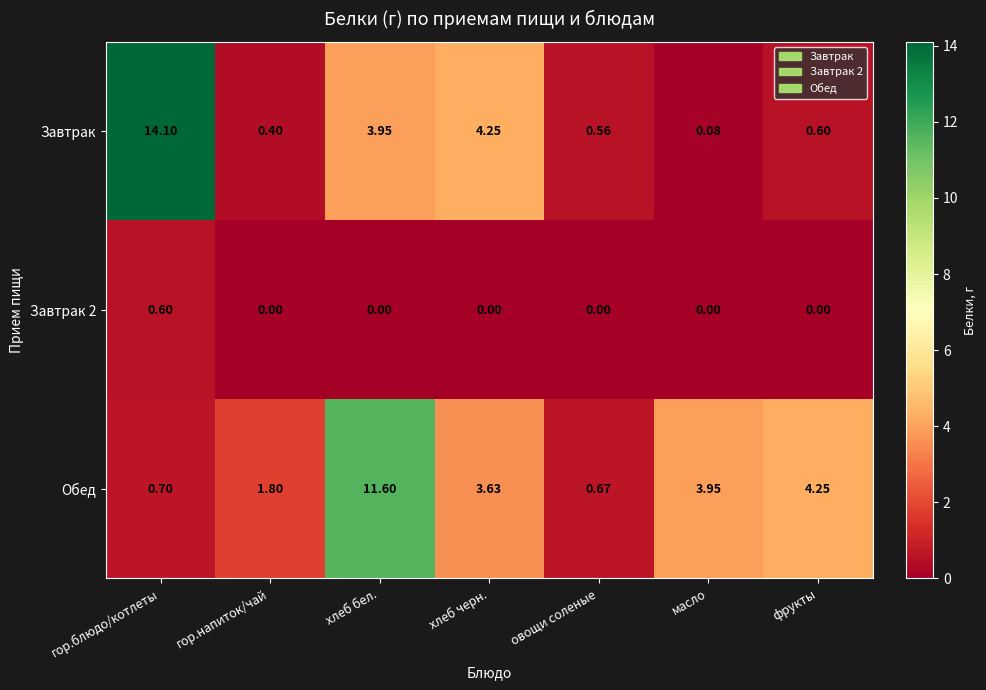

Is the value of Завтрак at масло greater than the value of Завтрак 2 at фрукты?

Yes